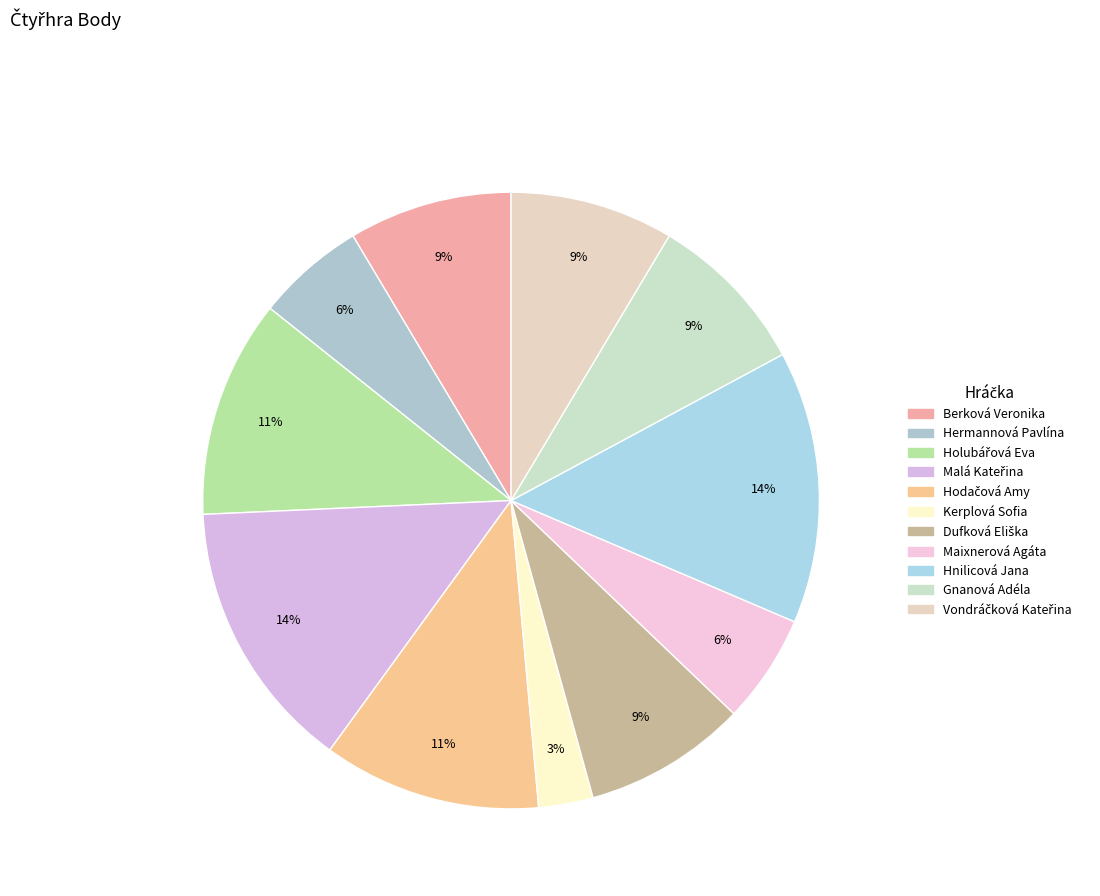

What portion of the pie excludes Holubářová Eva?

88.6%